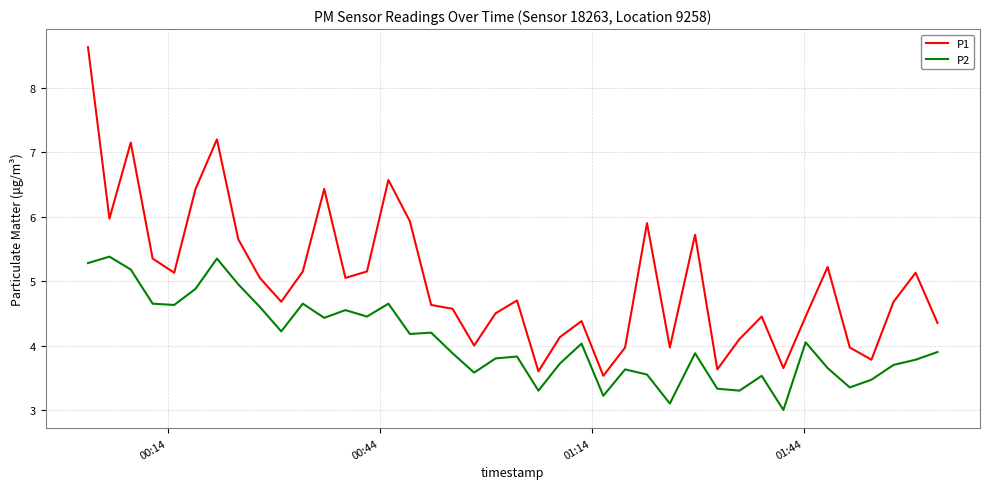

What is the smallest value displayed?

3.0